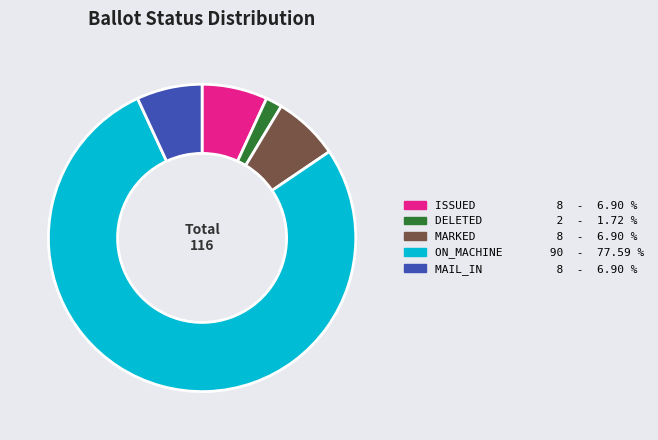

Is there any slice that represents more than half of the pie?

Yes